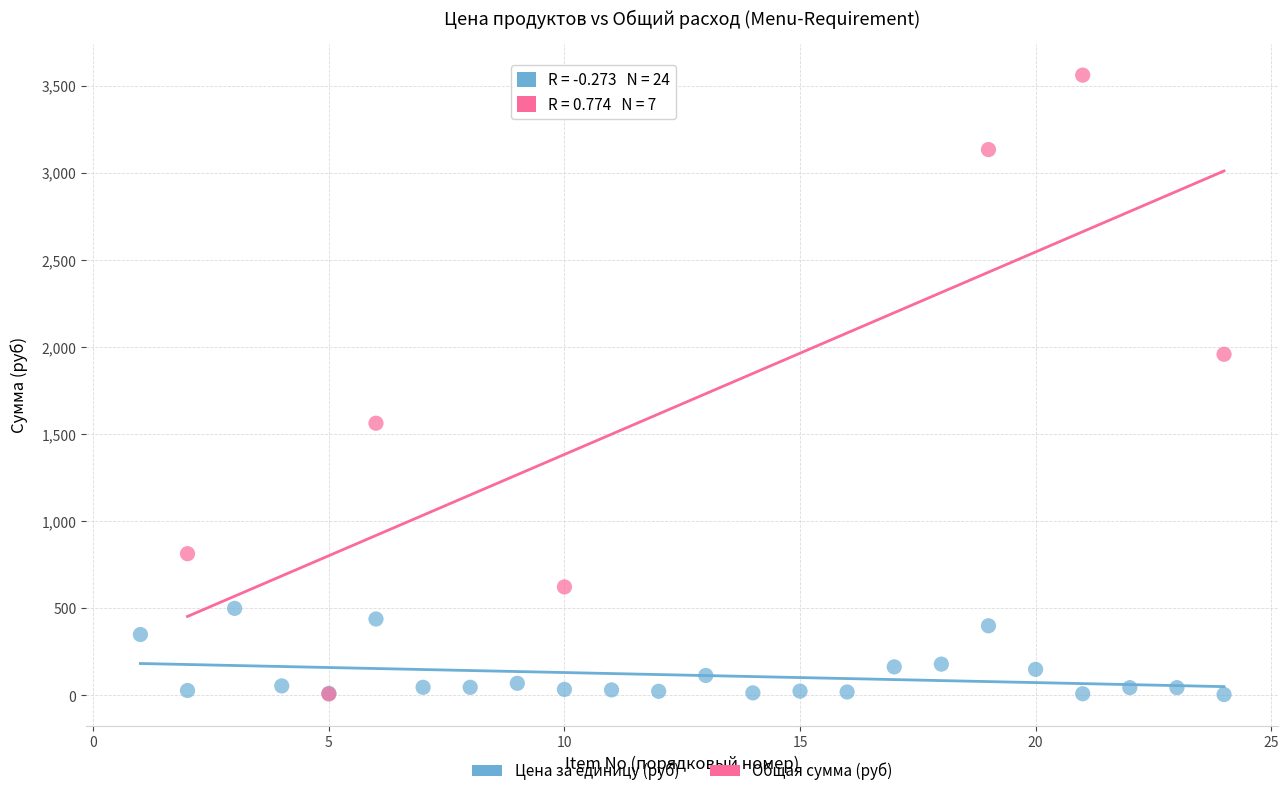

Which series has the widest spread of Y values?

Общая сумма (руб)